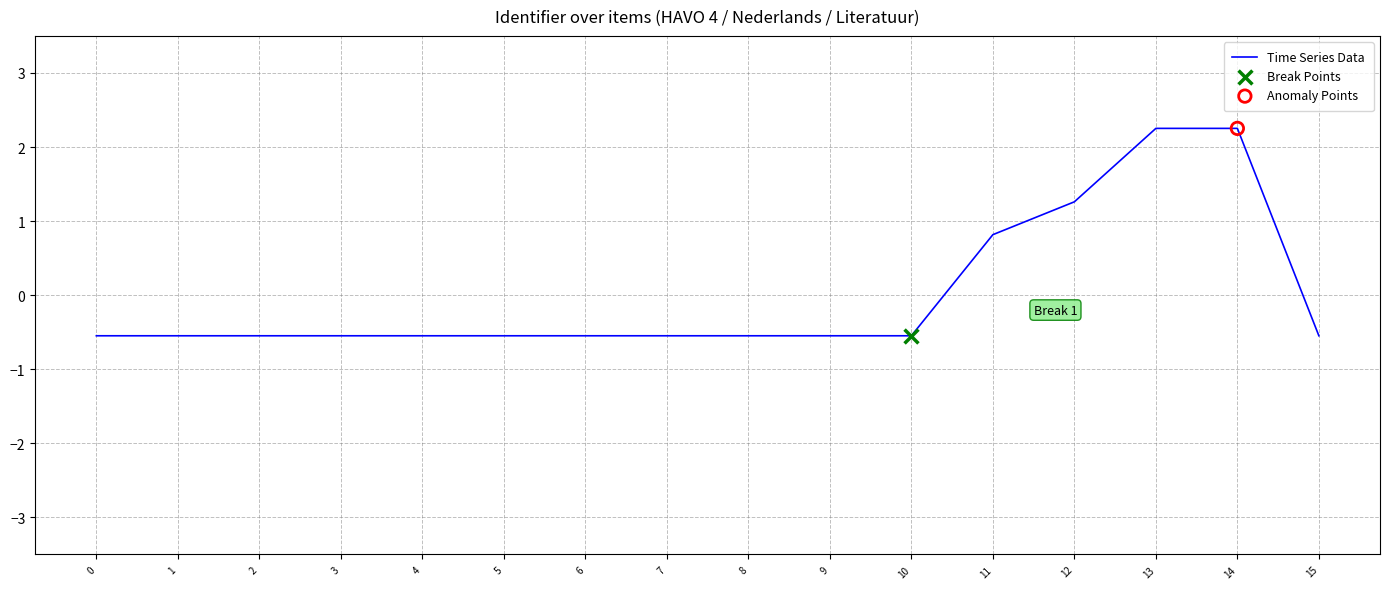

Which has a higher value, 5 or 14?

14